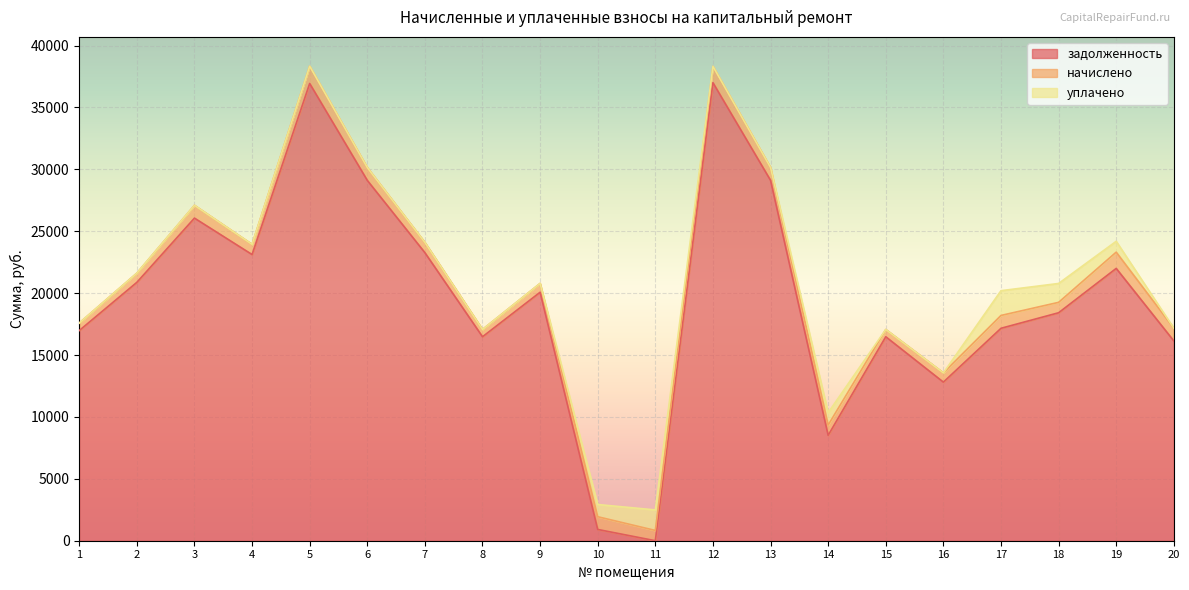

What is the maximum value shown in the chart?

36999.6